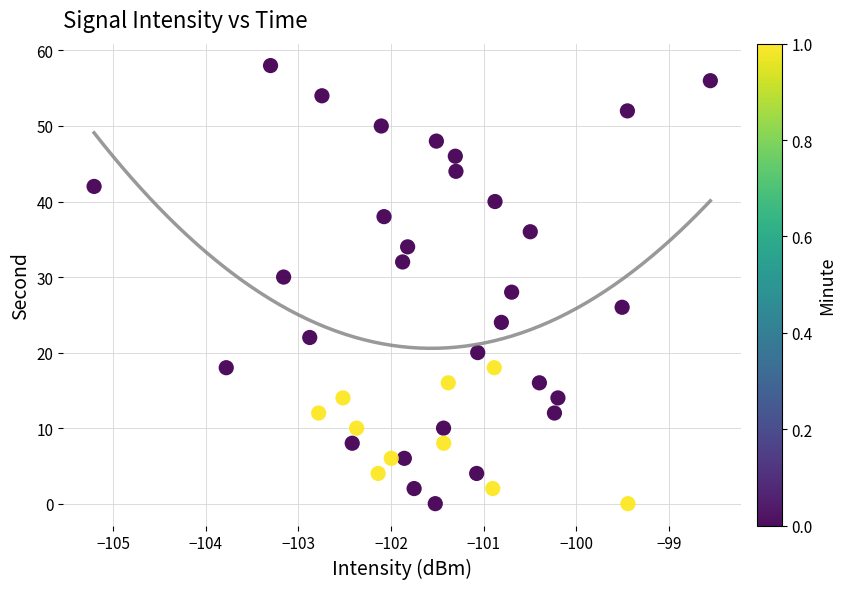

What is the range of Y values (max minus min)?

58